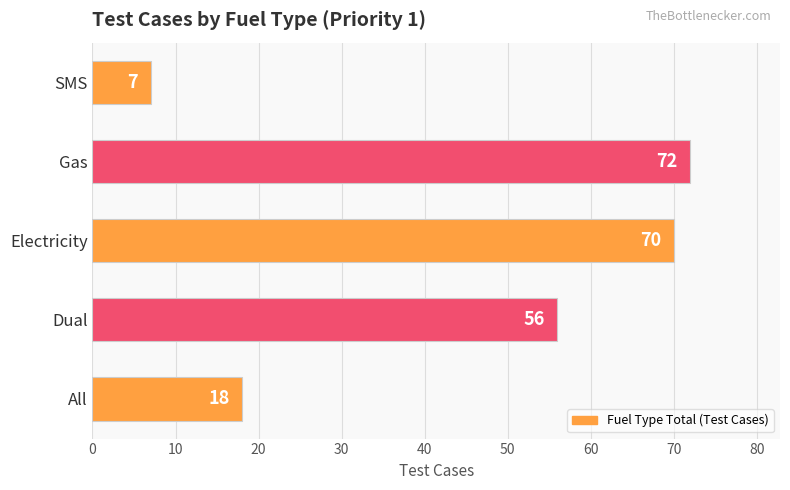

What is the sum of all values?

223